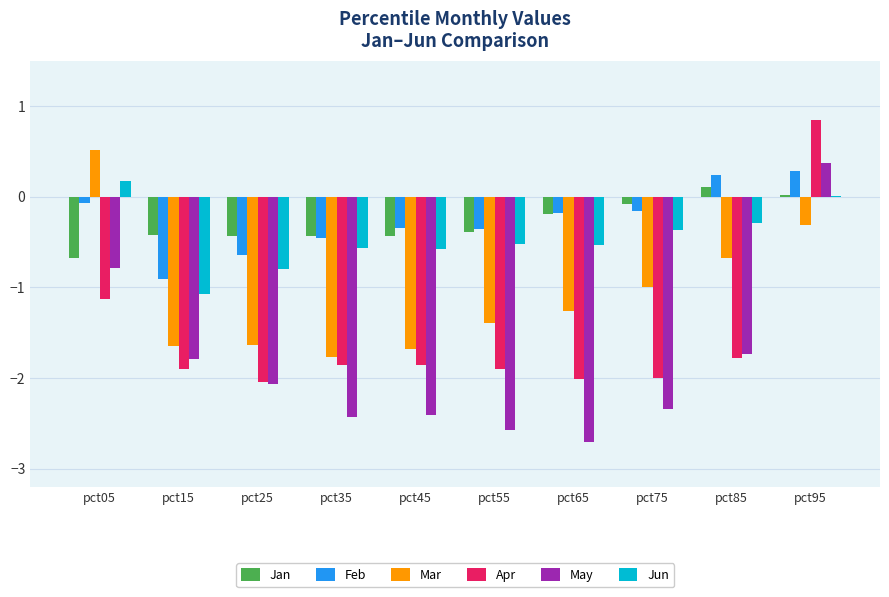

The value of Feb at pct35 is -0.5. True or false?

True